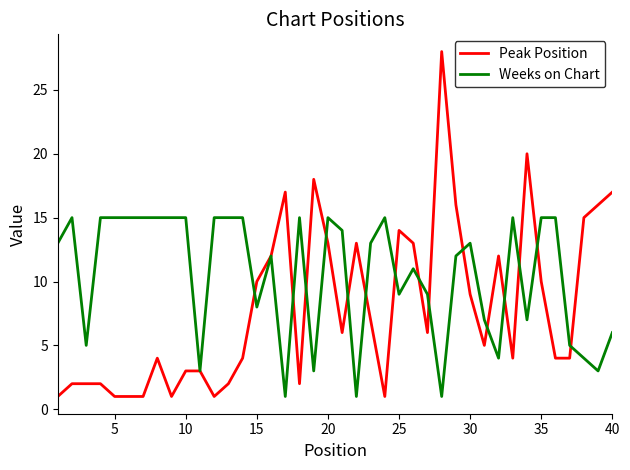

How many lines are shown in the chart?

2